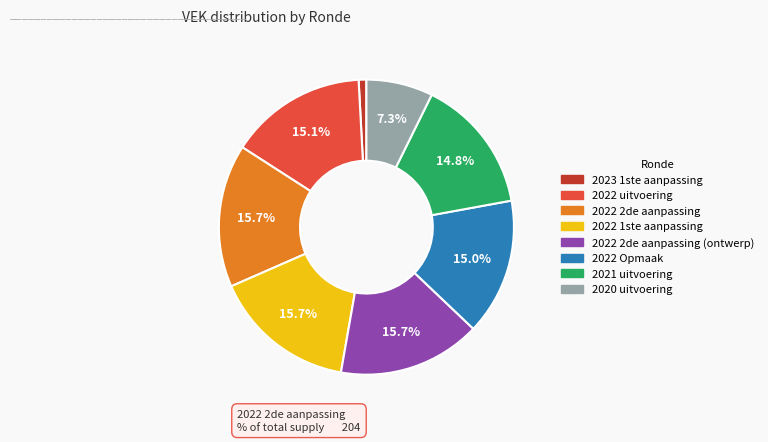

Is it true that 2022 2de aanpassing is 30% of the pie?

False